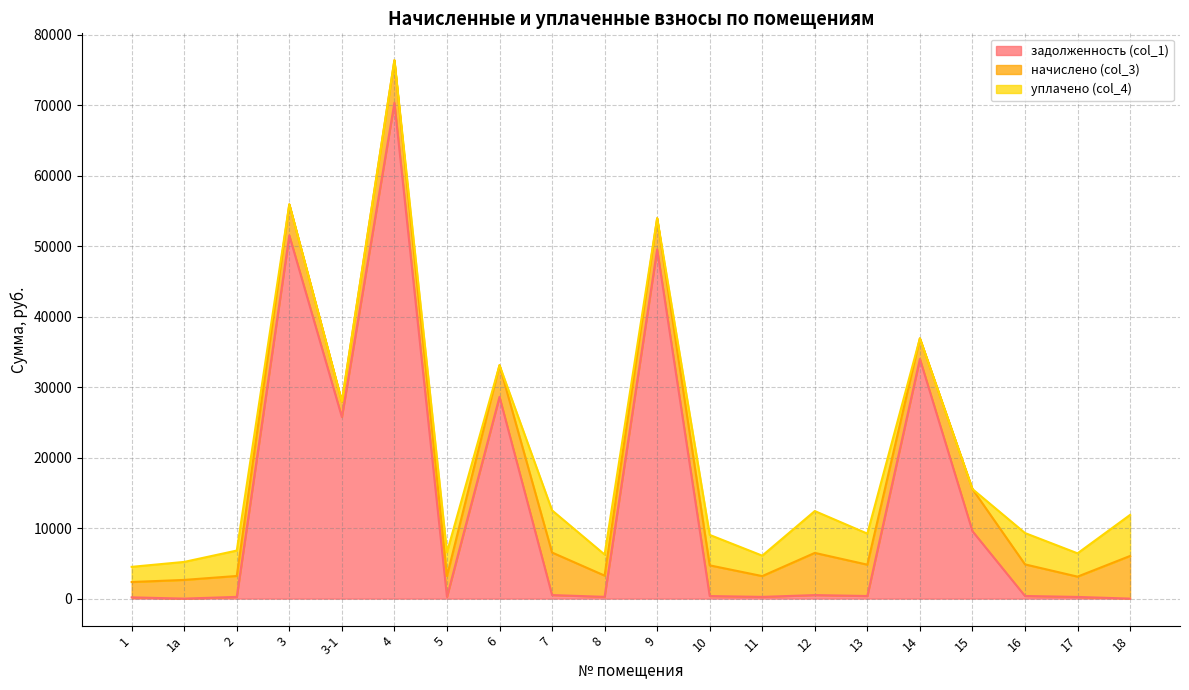

What is the value of the начислено (col_3) point at the 5th from the left?

2209.8